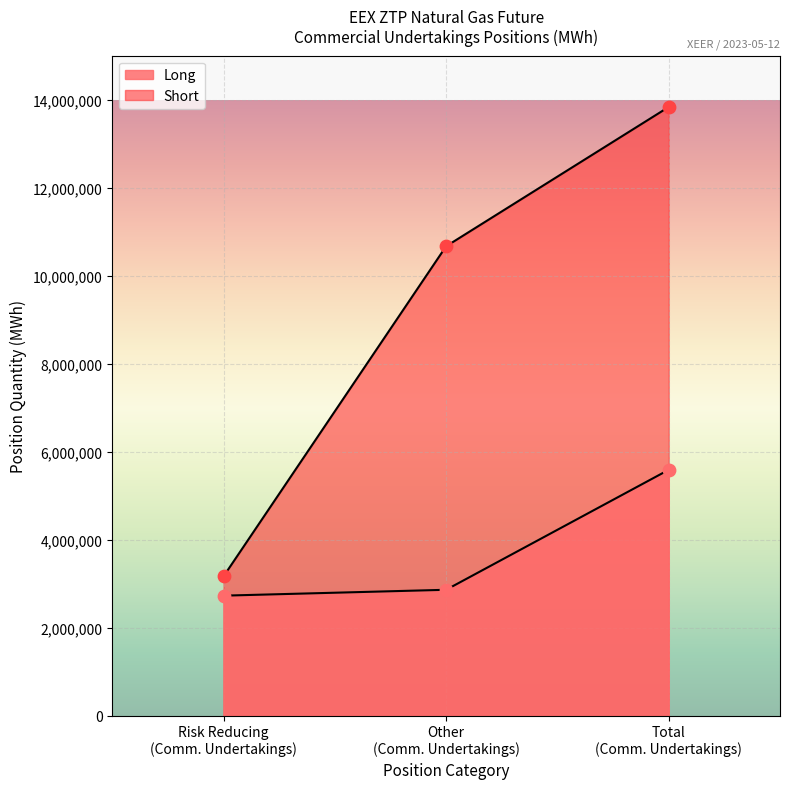

Is the value of Long at Investment Firms (Other) greater than the value of Short at Investment Firms (Other)?

No